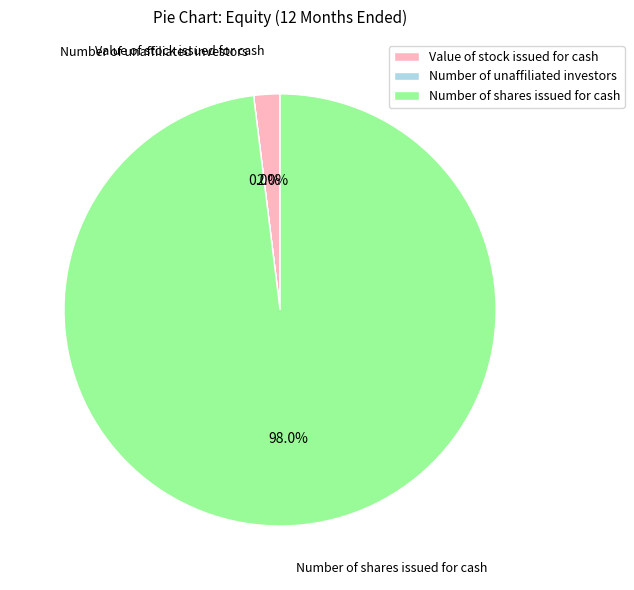

Which category has the biggest portion of the pie?

Number of shares issued for cash